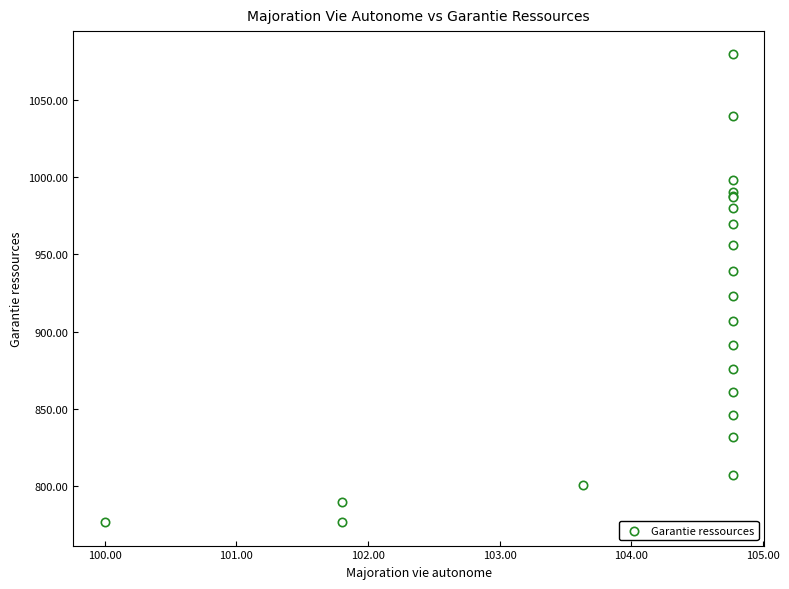

What Y value in the scatter plot is closest to 928?

922.9